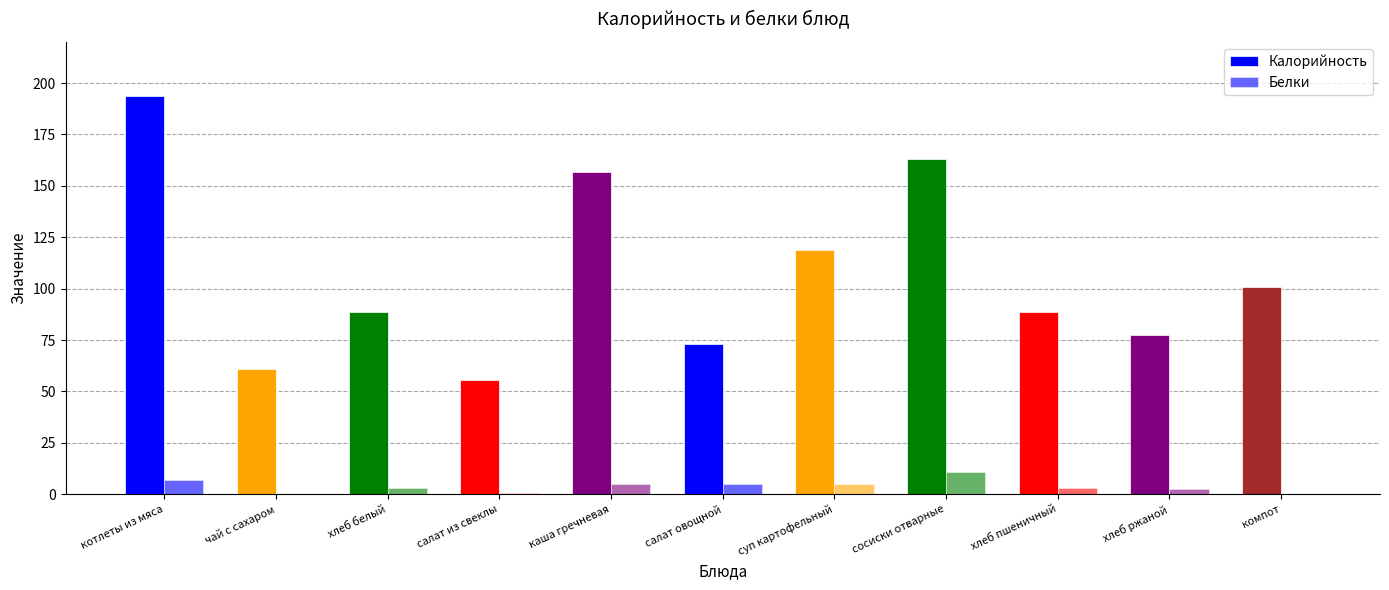

Reading left to right, list all the values displayed in this chart.

Калорийность: 193.8	61.1	88.6	55.6	156.7	73.0	118.7	163.0	88.6	77.7	101.0
Белки: 6.8	0.2	3.2	0.8	4.8	5.0	4.8	10.6	3.2	2.5	0.1